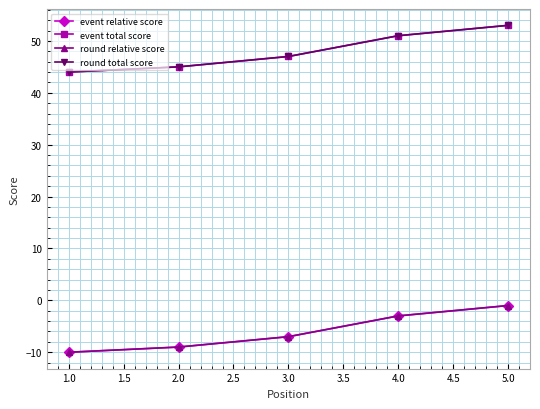

Does the chart have visible grid lines?

Yes